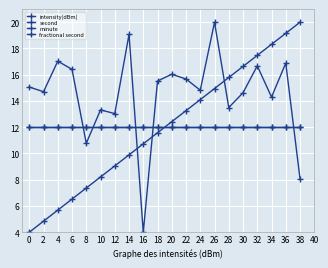

Is this an area chart (filled region under the line)?

No